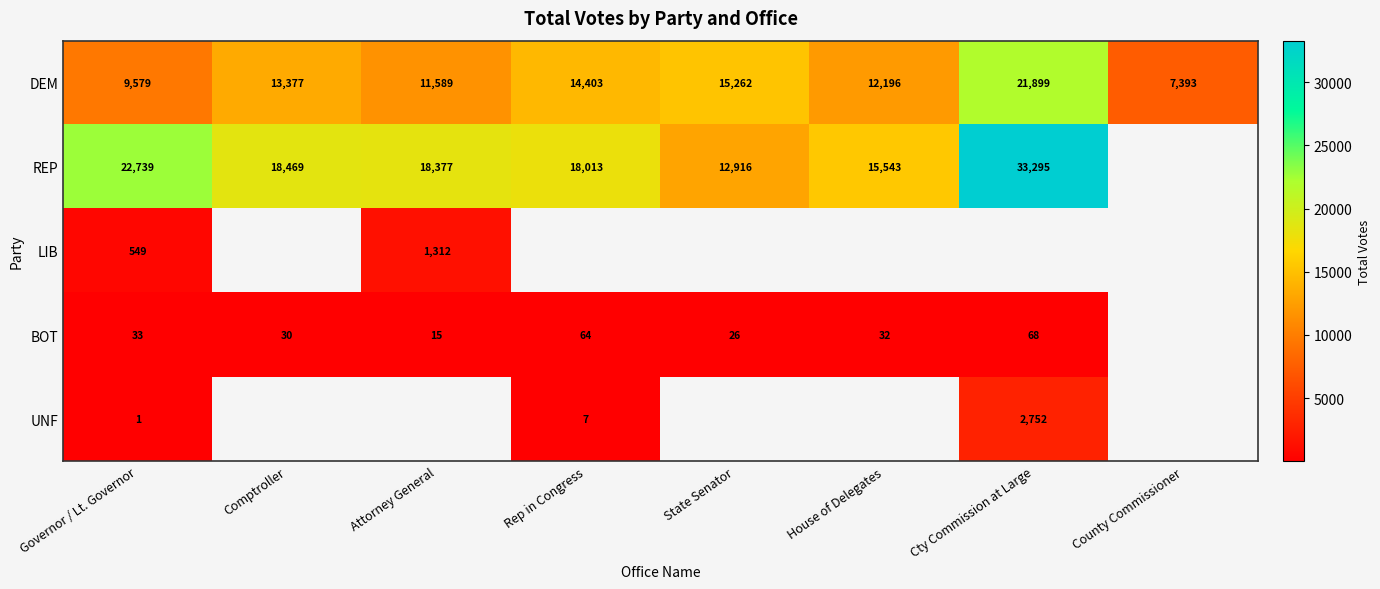

What is the smallest value displayed?

1.0